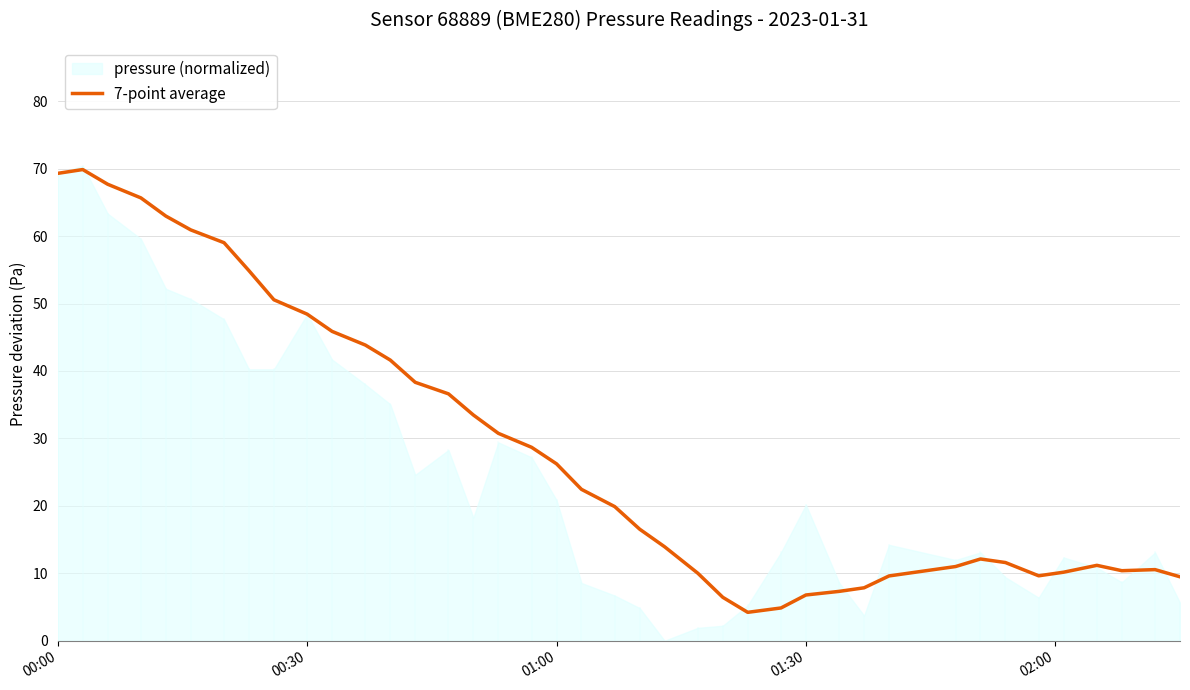

The 7-point average series shows 69.3 at 00:00. True or false?

True